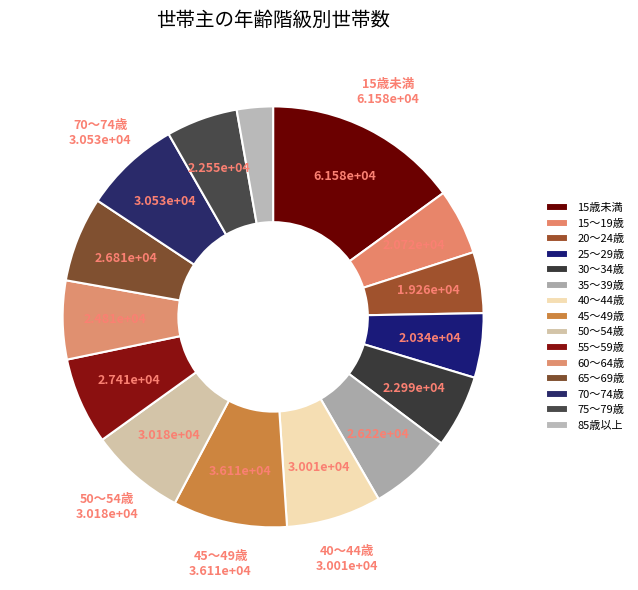

Count the number of slices in the pie.

15